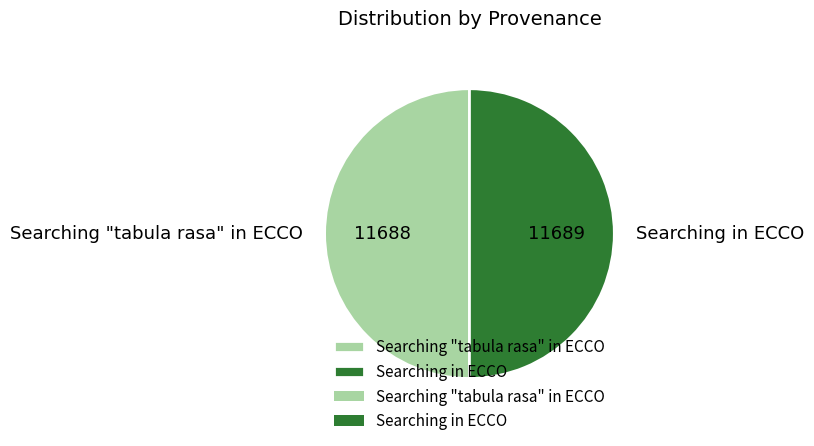

Approximately how many times larger is the value at Searching in ECCO compared to Searching "tabula rasa" in ECCO?

1.0